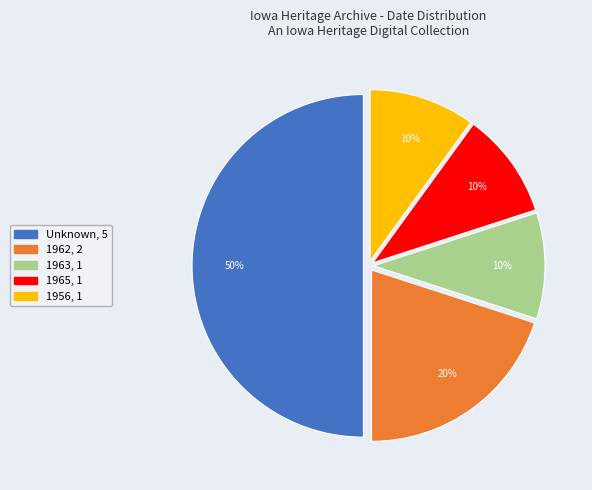

To the nearest percent, what is the difference between the largest and smallest slice percentages?

40%